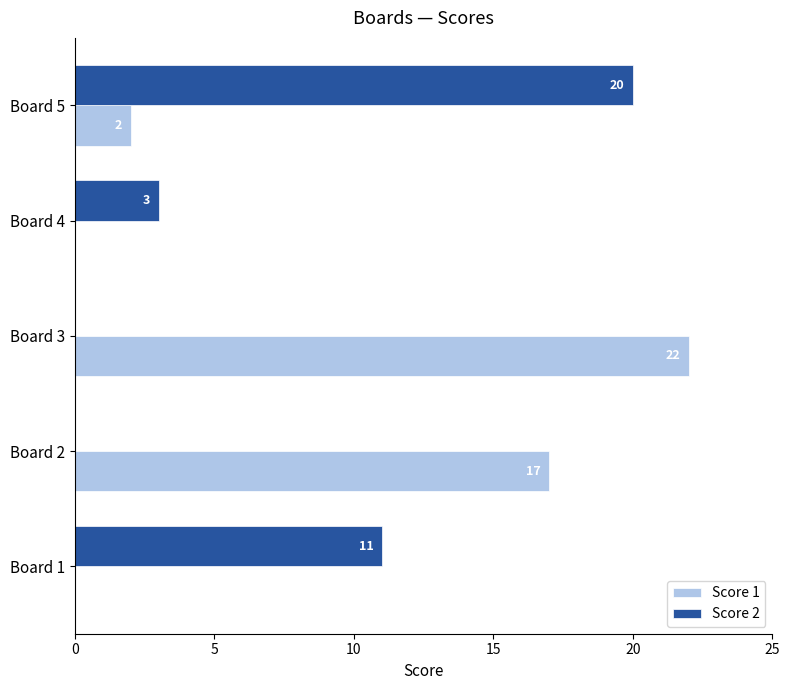

What is the sum of all Score 2 values?

34